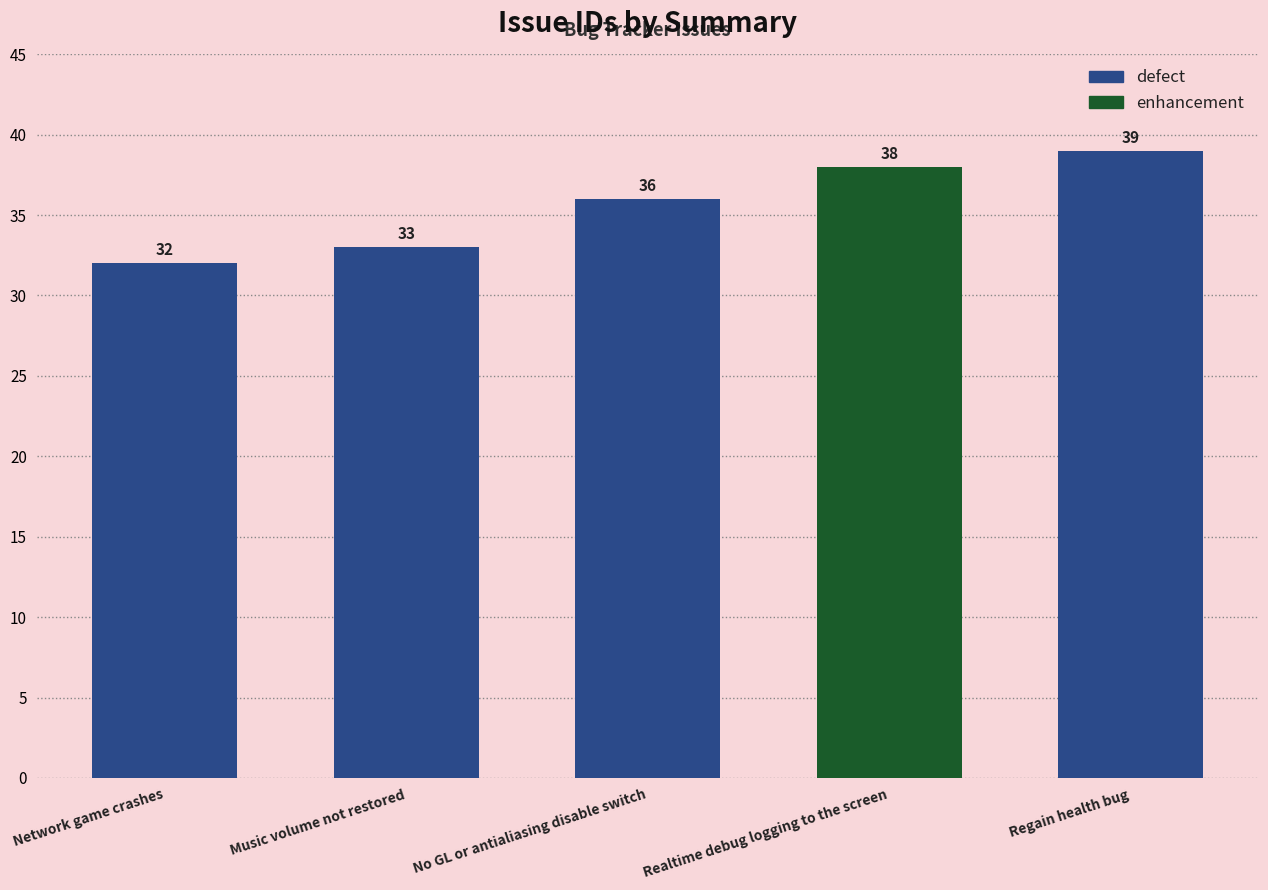

The value at Network game crashes is 32. True or false?

True